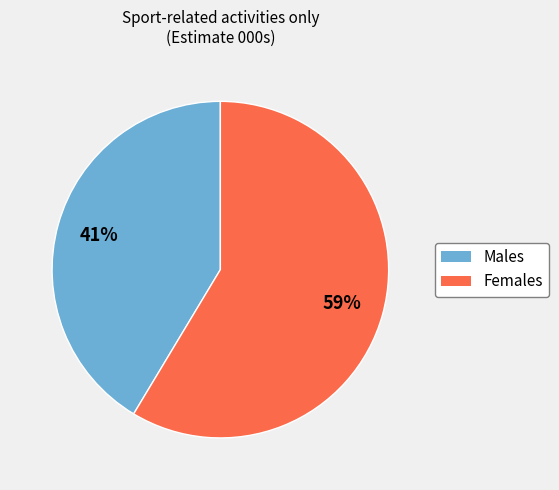

Rank the categories by value from highest to lowest.

Females, Males